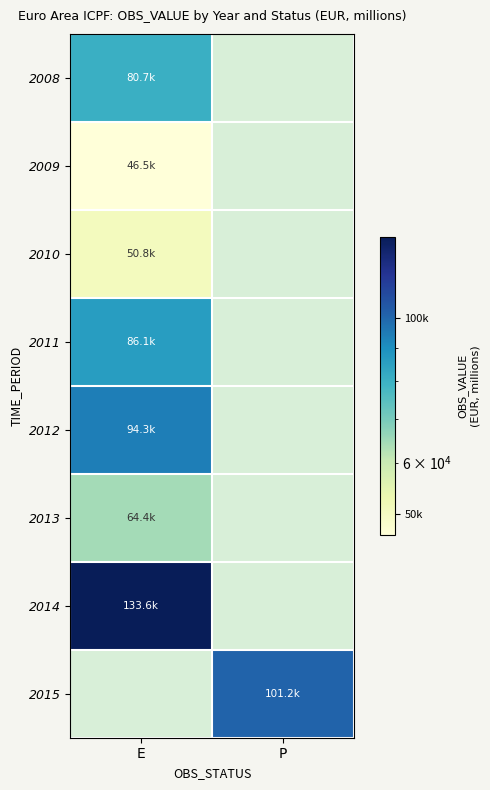

At which category does the chart reach its peak across all series?

E